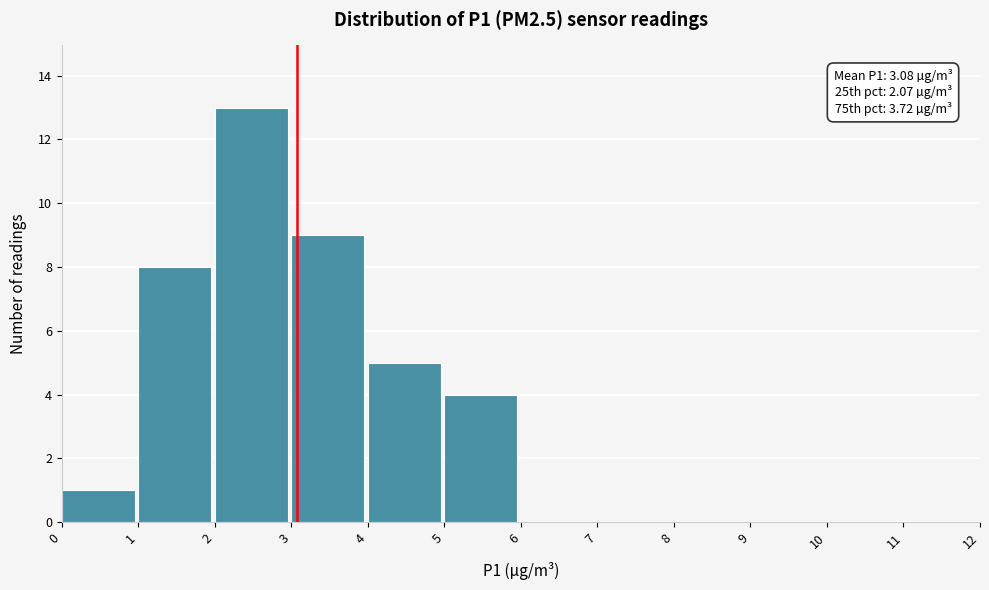

Which range on the x-axis has the tallest bar?

2 to 3